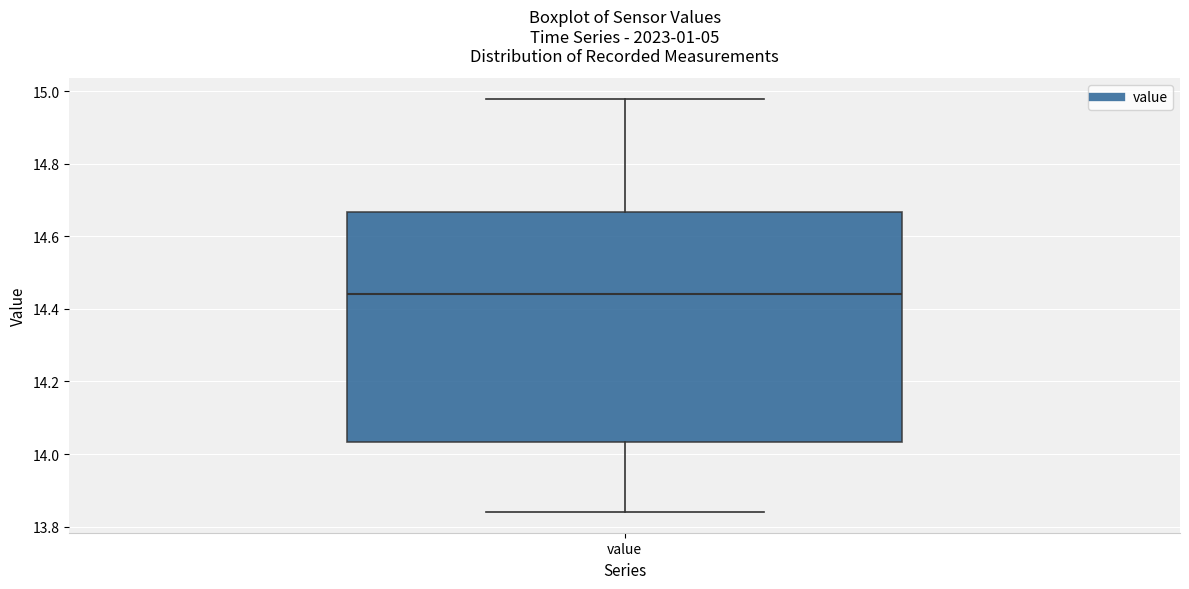

Where is the lower edge of the box for value on the y-axis? The values are not printed on the chart, so give them approximately, as read against the axis.

14.04